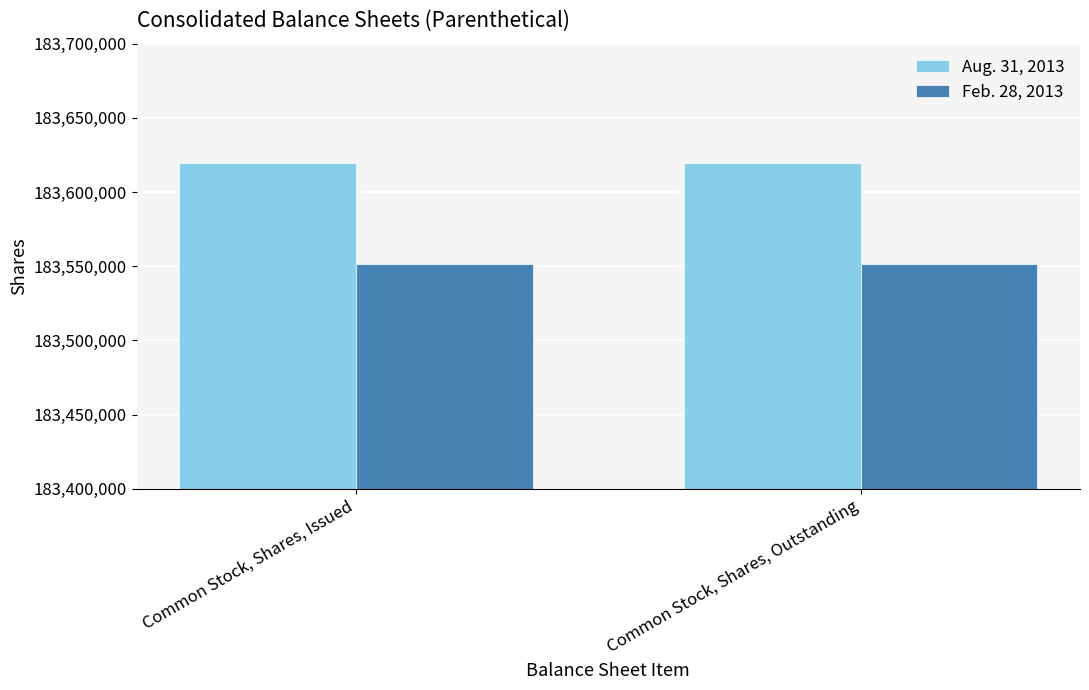

Rank the series at Common Stock, Shares, Issued from lowest to highest value.

Feb. 28, 2013, Aug. 31, 2013